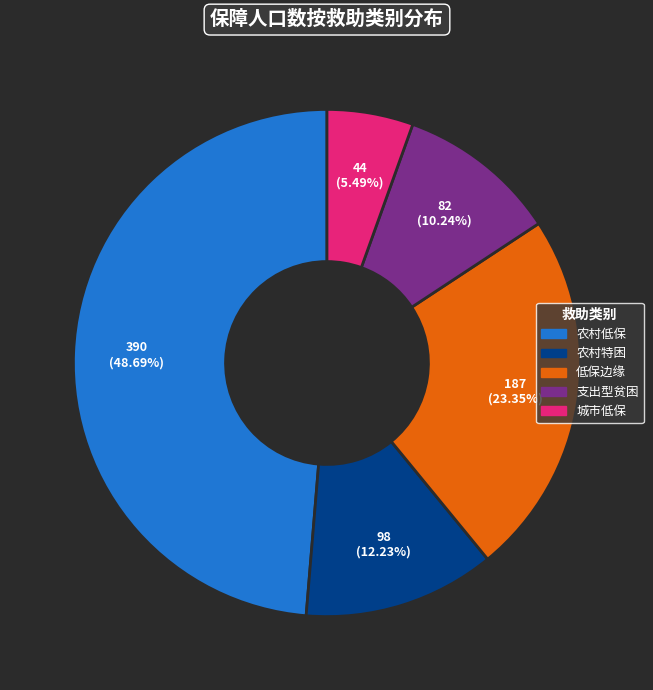

How many segments does this pie chart have?

5